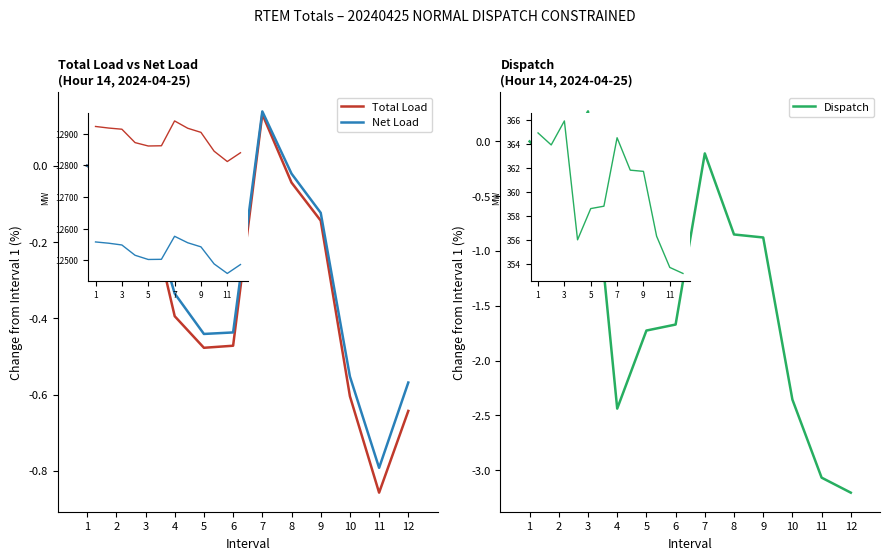

How many times do Dispatch and Net Load cross each other?

2